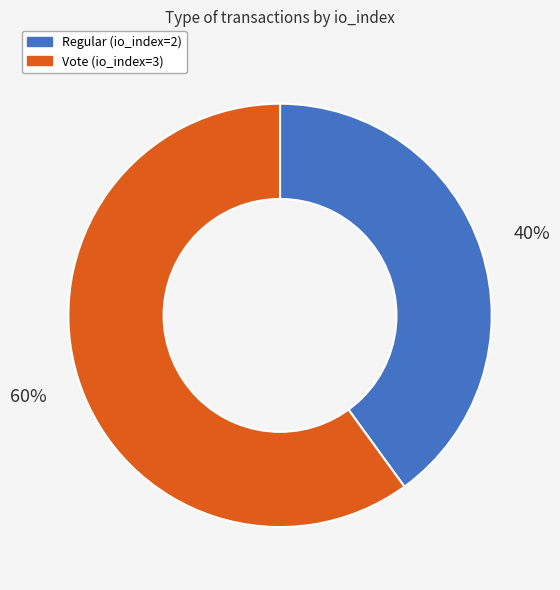

Combined, do Vote (io_index=3) and Regular (io_index=2) account for over 50%?

Yes